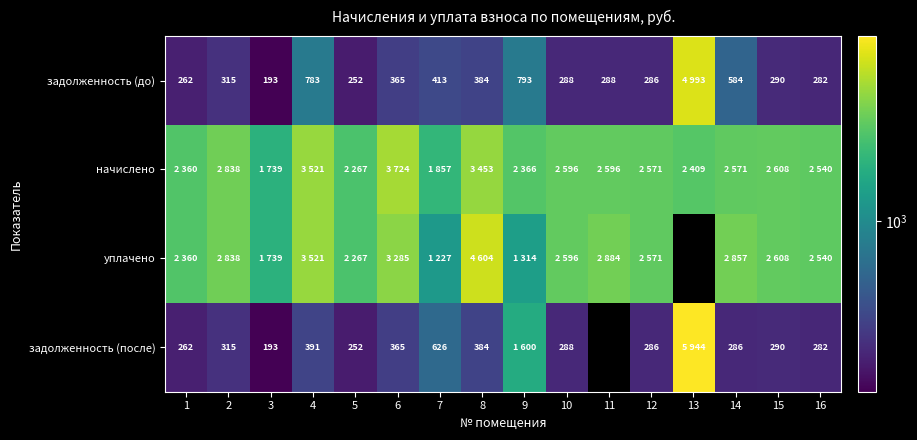

What is the maximum value shown in the chart?

5943.9